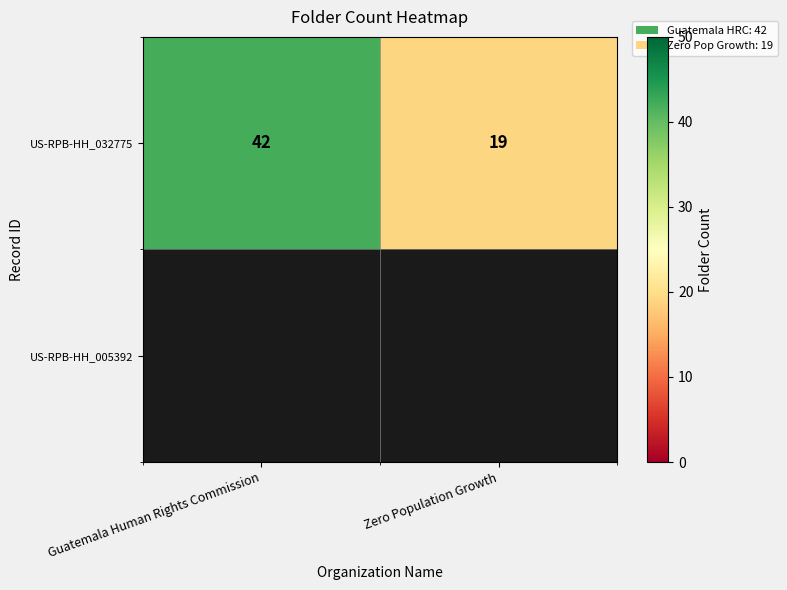

What is the minimum value shown in the chart?

19